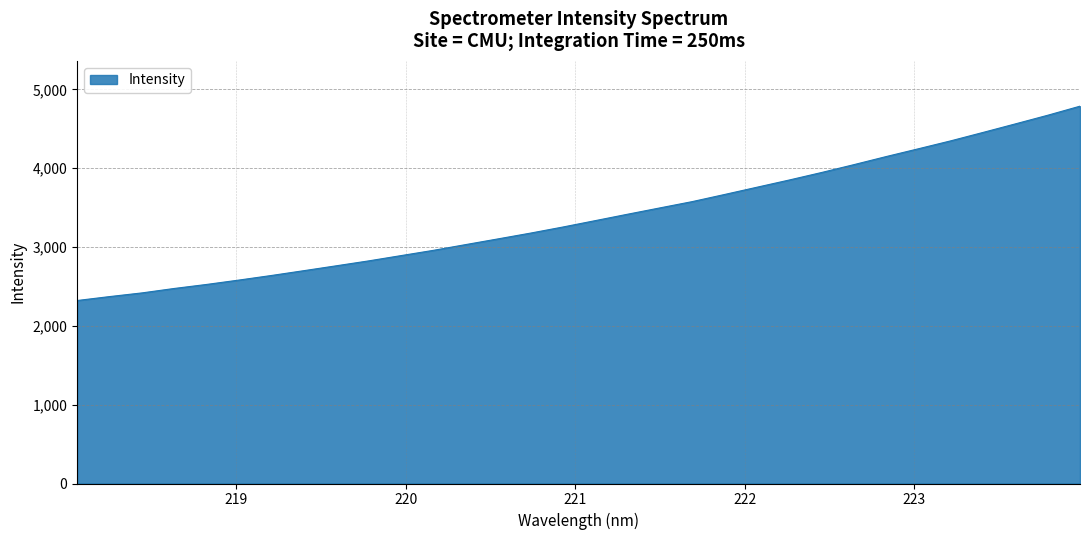

What is the greatest value displayed?

4787.9